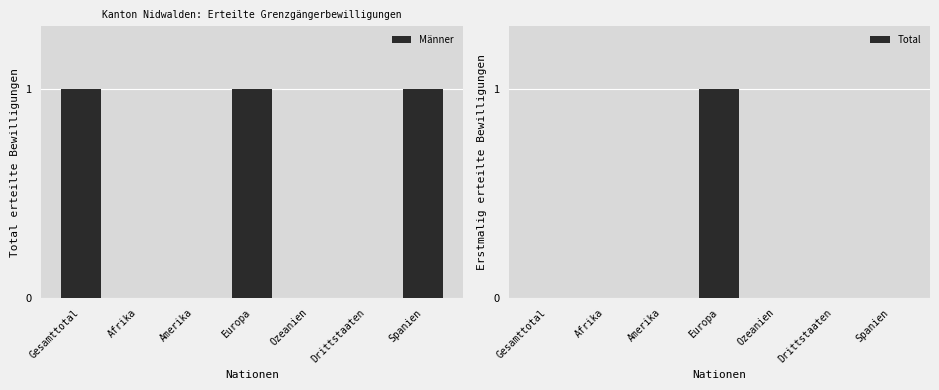

True or false: Männer has a value of 0 at Ozeanien.

True